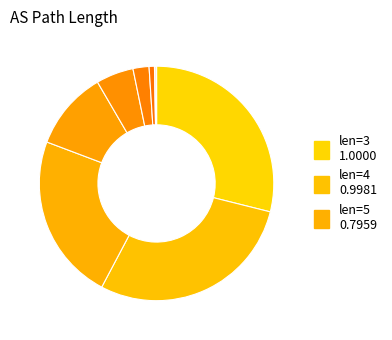

Which category has the biggest portion of the pie?

3